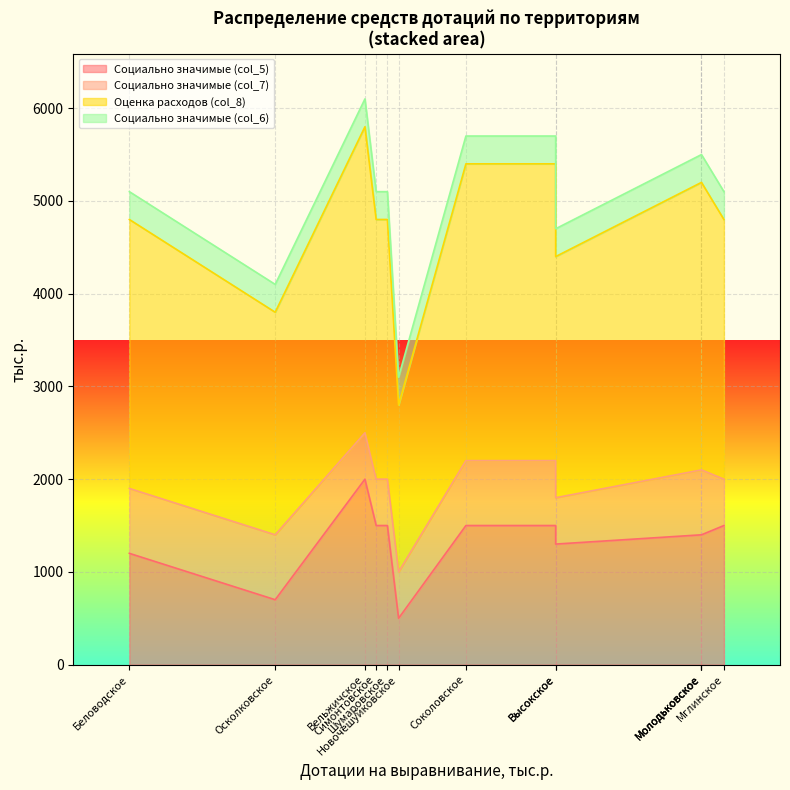

What is the smallest value displayed?

300